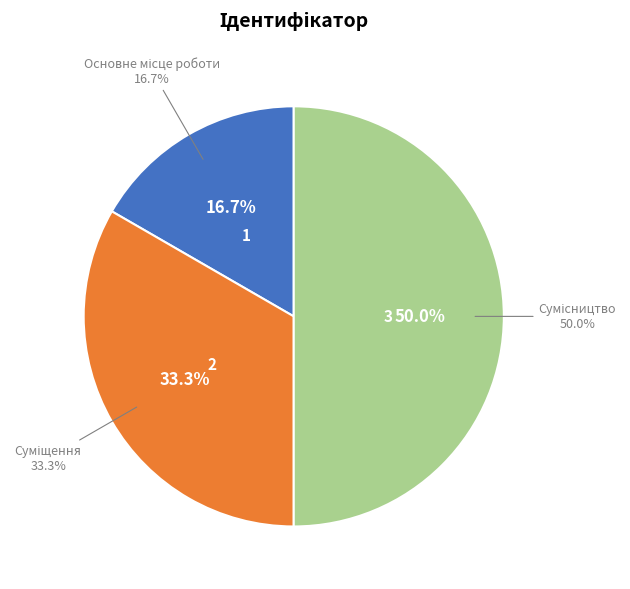

To the nearest percent, what is the difference between the Сумісництво and Основне місце роботи slice percentages?

33%